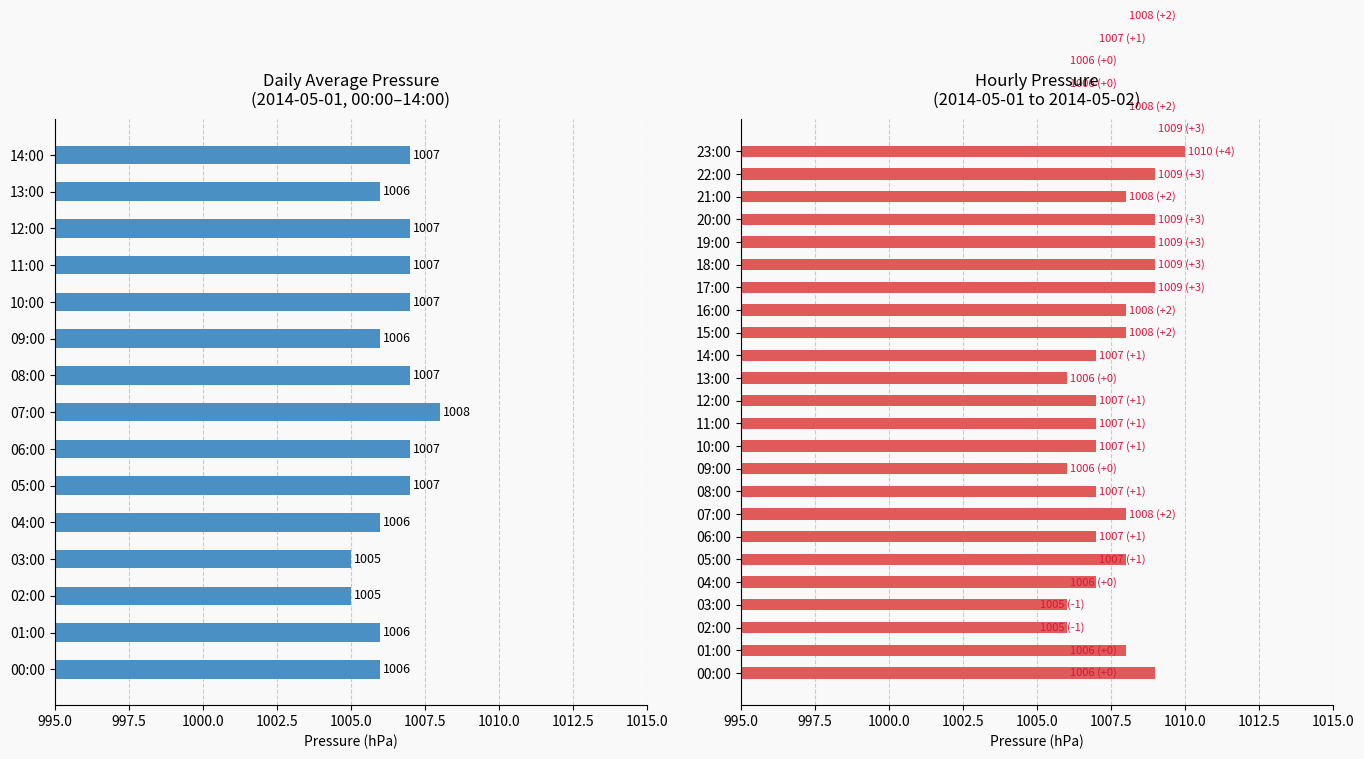

How many distinct data groups are displayed?

1